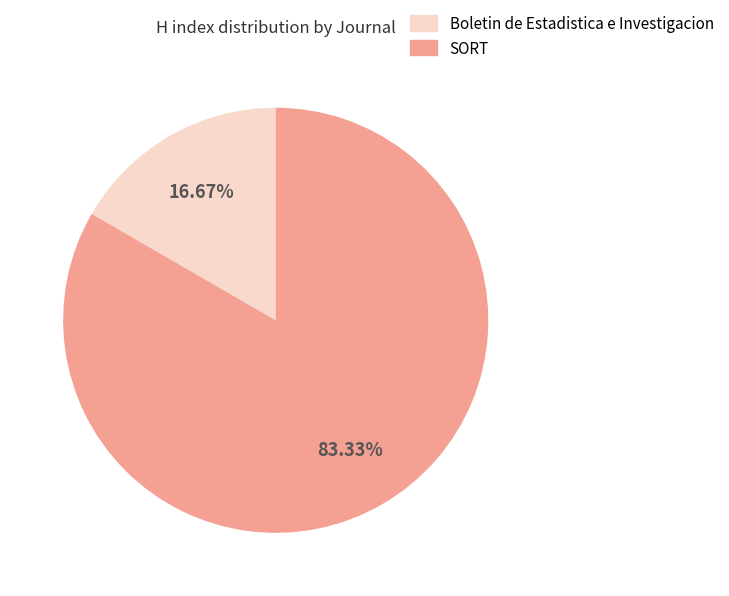

How much of the chart is everything except Boletin de Estadistica e Investigacion?

83.3%